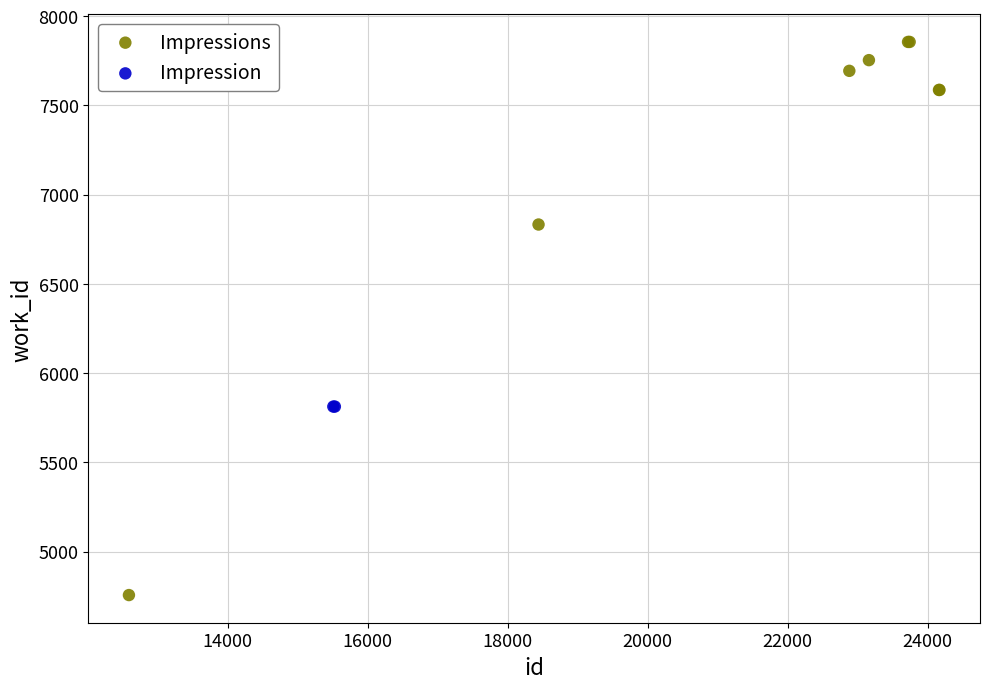

What are all the series names shown in the legend?

Impressions, Impression